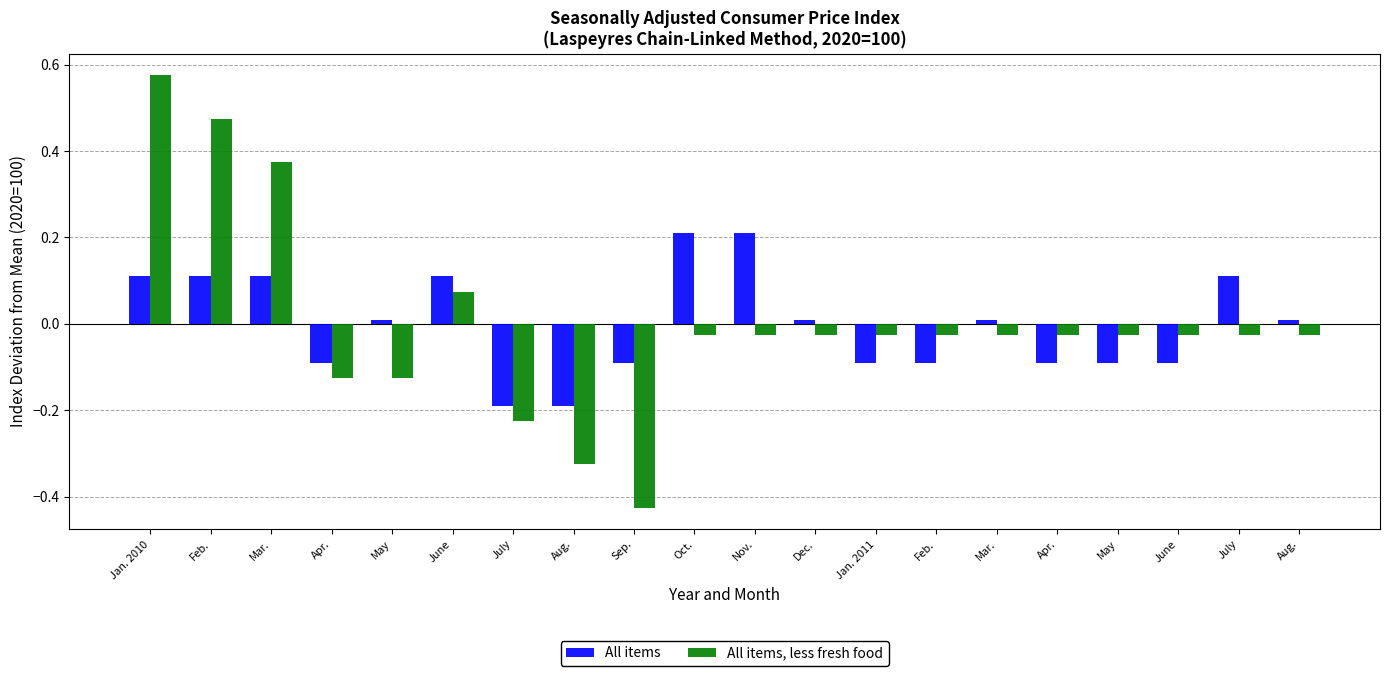

What are all the series names shown in the legend?

All items, All items, less fresh food